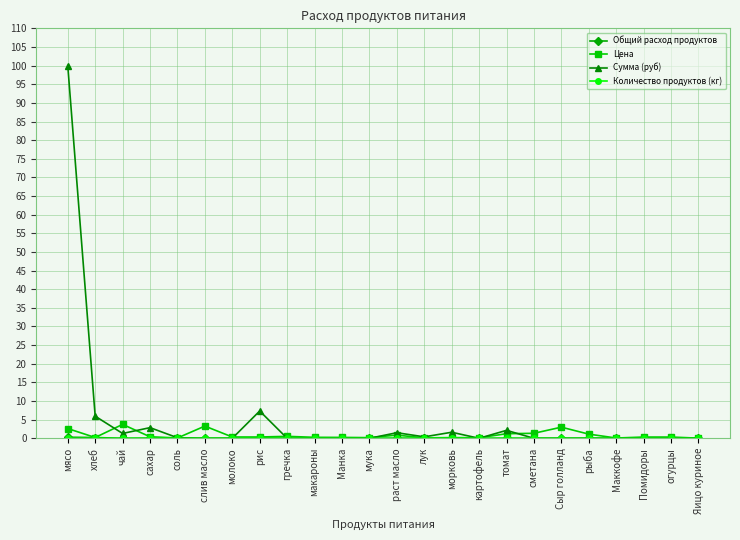

How many categories are shown in the chart?

24